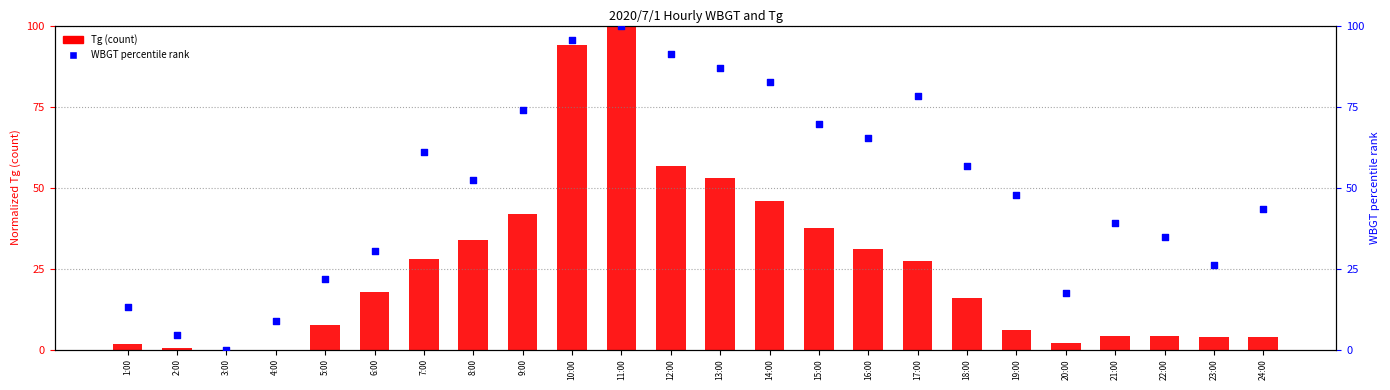

What is the total value across all series at 23:00?

29.8